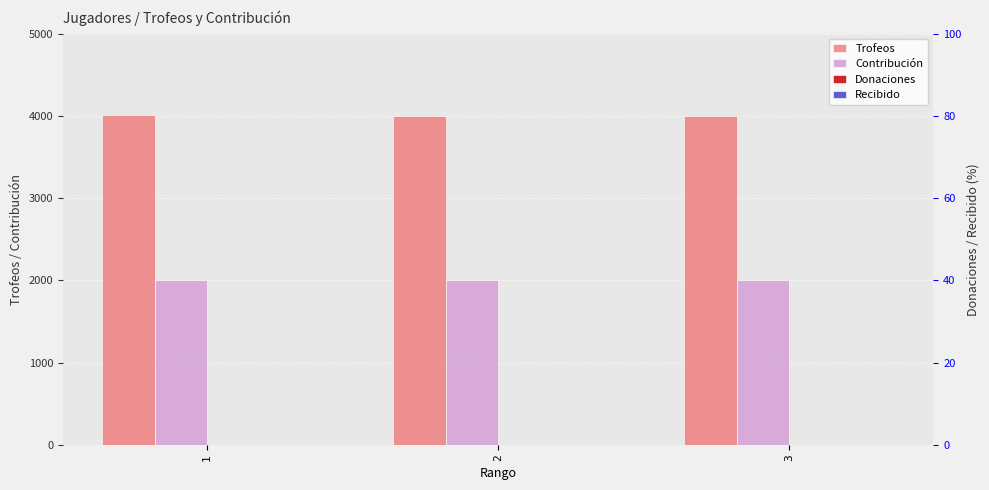

Does the chart contain any negative values?

No